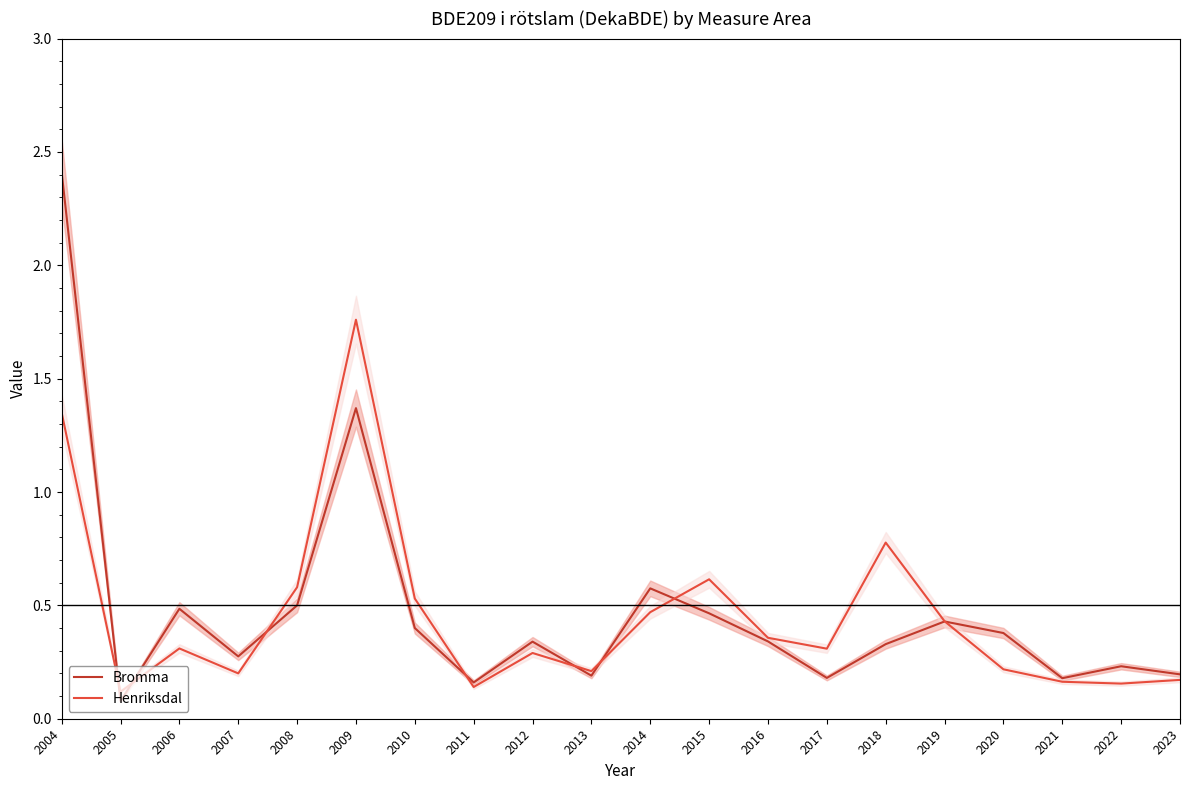

What is the value of the Henriksdal point at the 11th from the left?

0.5